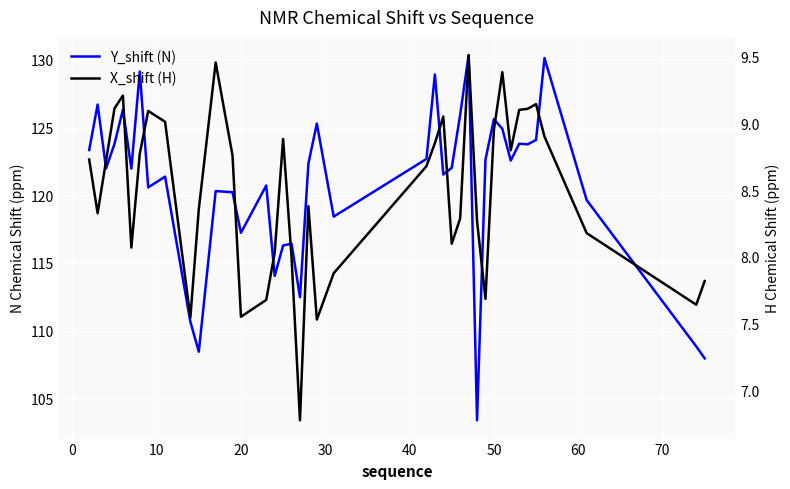

Reading left to right, extract all data points from this chart.

Y_shift (N): 123.3	126.7	122.0	123.8	126.3	122.0	129.1	120.6	121.4	110.6	108.4	120.3	120.2	117.2	120.7	114.0	116.3	116.4	112.5	122.4	125.3	118.4	122.7	128.9	121.5	122.0	126.0	130.4	103.4	122.6	125.6	124.9	122.6	123.8	123.8	124.1	130.1	119.6	108.8	107.9
X_shift (H): 8.7	8.3	8.7	9.1	9.2	8.1	8.8	9.1	9.0	7.5	8.4	9.5	8.8	7.6	7.7	8.0	8.9	8.0	6.8	8.4	7.5	7.9	8.7	8.8	9.0	8.1	8.3	9.5	8.3	7.7	8.9	9.4	8.8	9.1	9.1	9.1	8.9	8.2	7.6	7.8